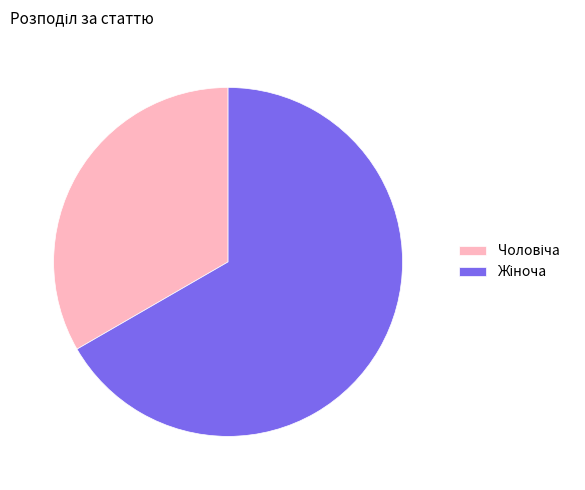

How many slices are in this pie chart?

2